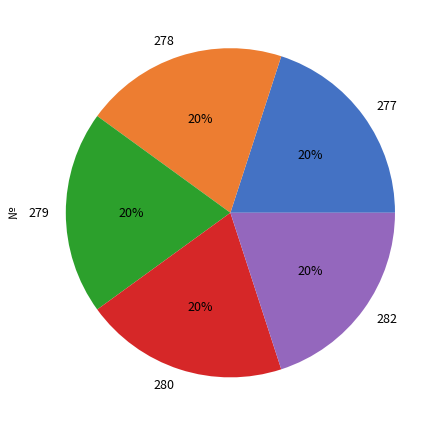

Is it true that 282 is 8% of the pie?

False